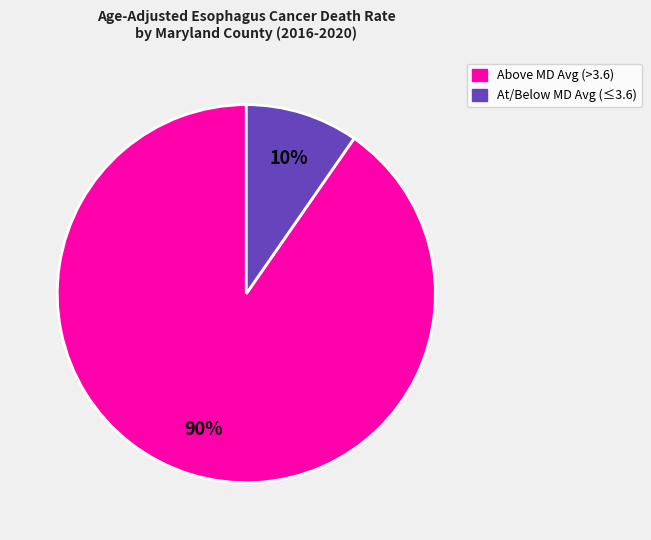

Is there any slice that represents more than half of the pie?

Yes